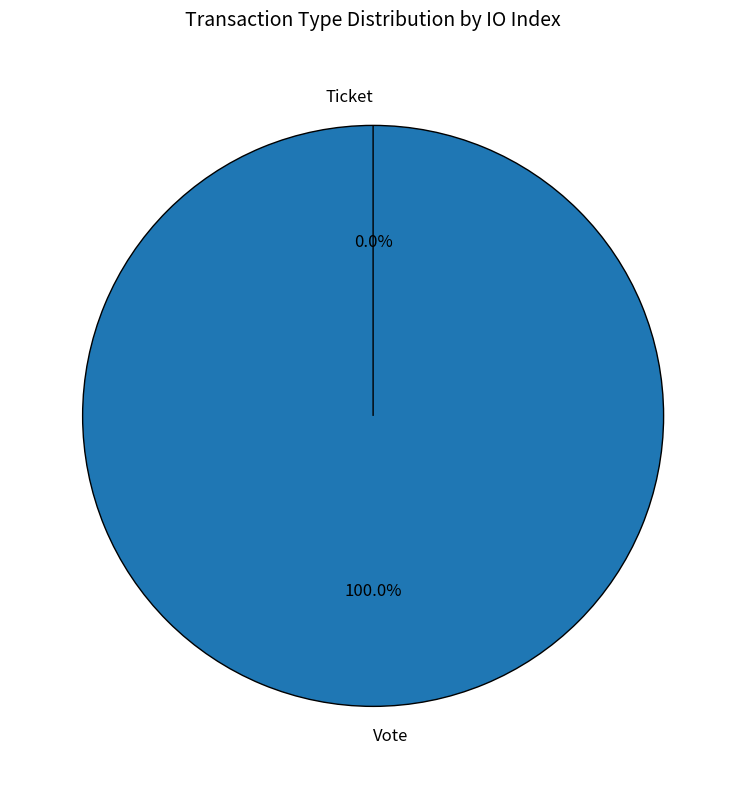

Which slice is the largest?

Vote